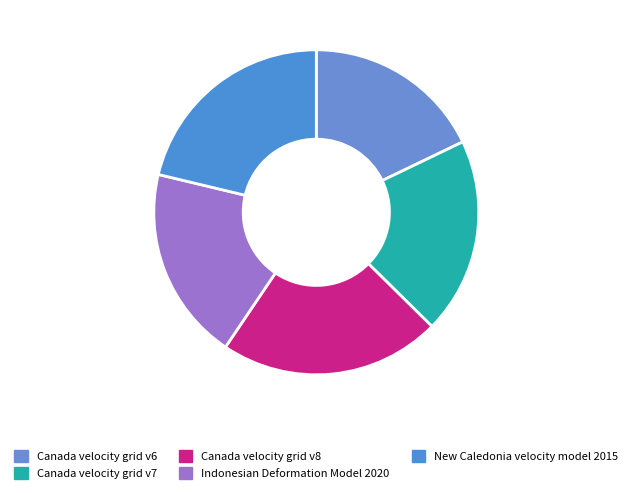

Between Indonesian Deformation Model 2020 and New Caledonia velocity model 2015, which is larger?

New Caledonia velocity model 2015